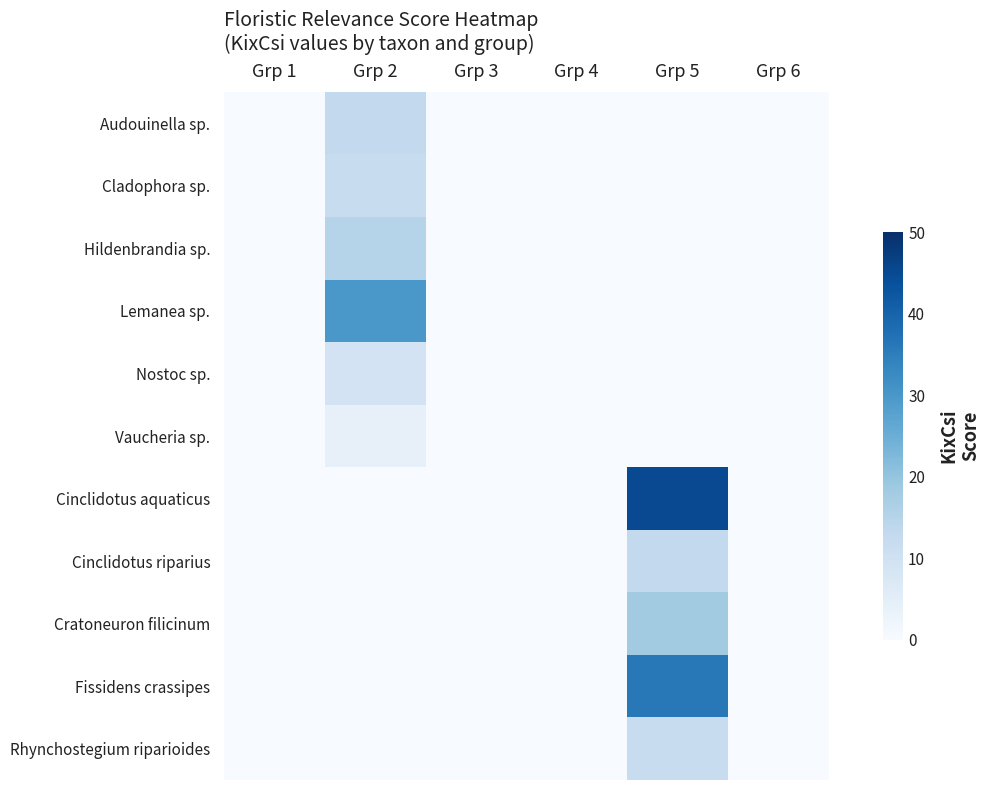

Reading right to left, list all the values displayed in this chart.

Audouinella sp.: Grp 6=0	Grp 5=0	Grp 4=0	Grp 3=0	Grp 2=13	Grp 1=0
Cladophora sp.: Grp 6=0	Grp 5=0	Grp 4=0	Grp 3=0	Grp 2=12	Grp 1=0
Hildenbrandia sp.: Grp 6=0	Grp 5=0	Grp 4=0	Grp 3=0	Grp 2=15	Grp 1=0
Lemanea sp.: Grp 6=0	Grp 5=0	Grp 4=0	Grp 3=0	Grp 2=30	Grp 1=0
Nostoc sp.: Grp 6=0	Grp 5=0	Grp 4=0	Grp 3=0	Grp 2=9	Grp 1=0
Vaucheria sp.: Grp 6=0	Grp 5=0	Grp 4=0	Grp 3=0	Grp 2=4	Grp 1=0
Cinclidotus aquaticus: Grp 6=0	Grp 5=45	Grp 4=0	Grp 3=0	Grp 2=0	Grp 1=0
Cinclidotus riparius: Grp 6=0	Grp 5=13	Grp 4=0	Grp 3=0	Grp 2=0	Grp 1=0
Cratoneuron filicinum: Grp 6=0	Grp 5=18	Grp 4=0	Grp 3=0	Grp 2=0	Grp 1=0
Fissidens crassipes: Grp 6=0	Grp 5=36	Grp 4=0	Grp 3=0	Grp 2=0	Grp 1=0
Rhynchostegium riparioides: Grp 6=0	Grp 5=12	Grp 4=0	Grp 3=0	Grp 2=0	Grp 1=0